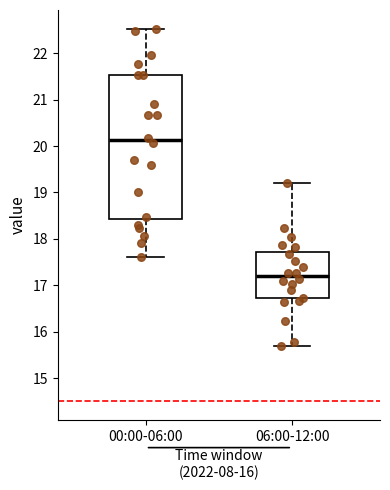

Which box has the highest median line?

00:00-06:00